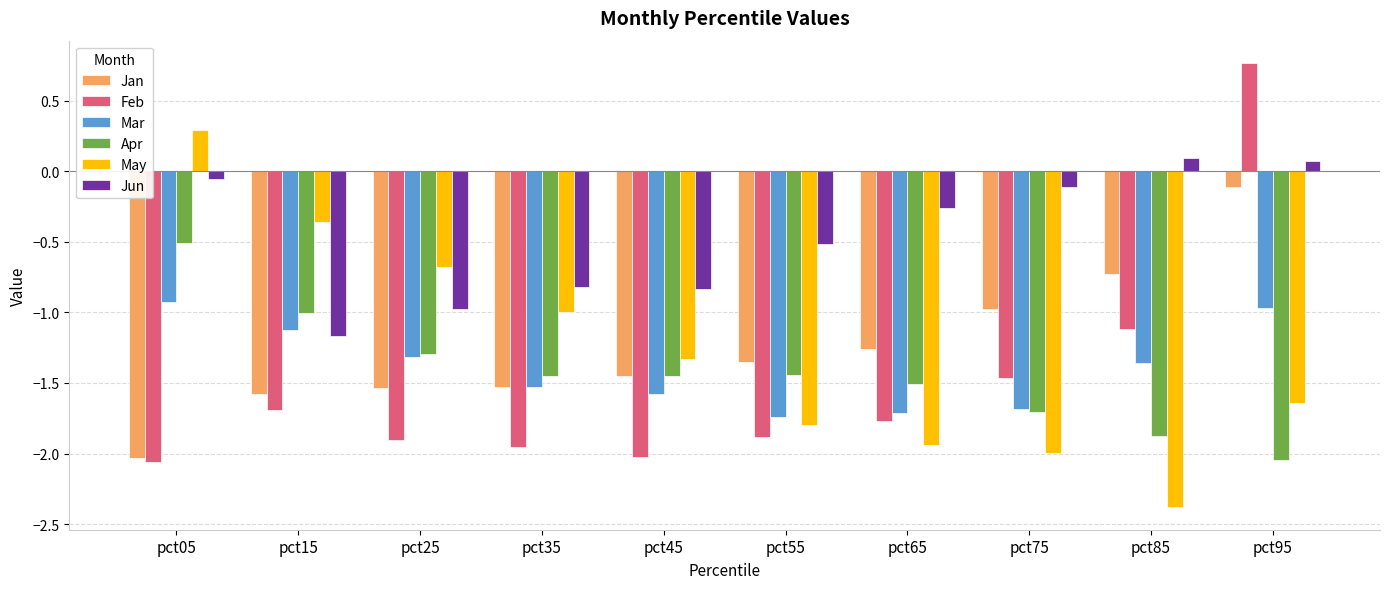

Which series has the largest total across all categories?

Jun